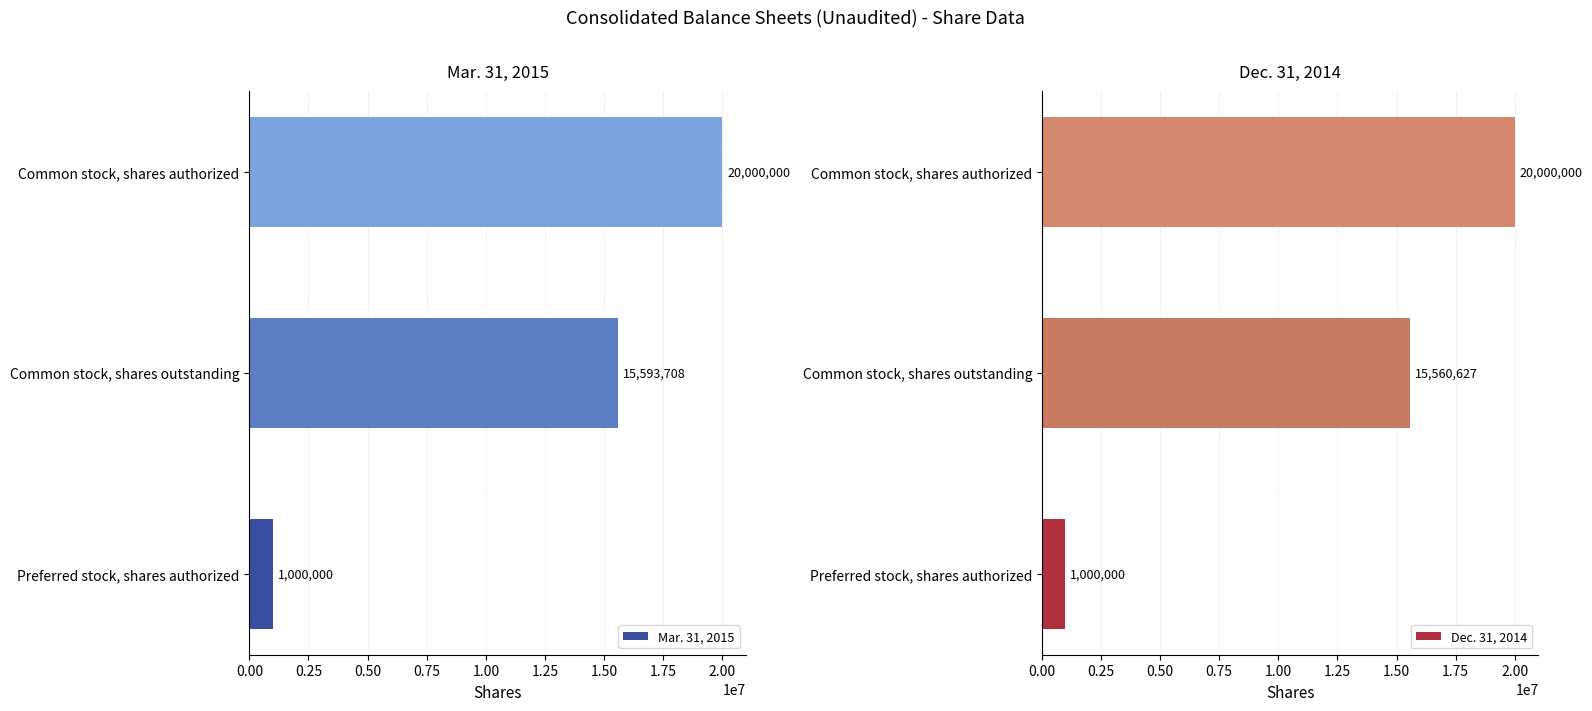

How many values in the Dec. 31, 2014 series are below 15560627?

1